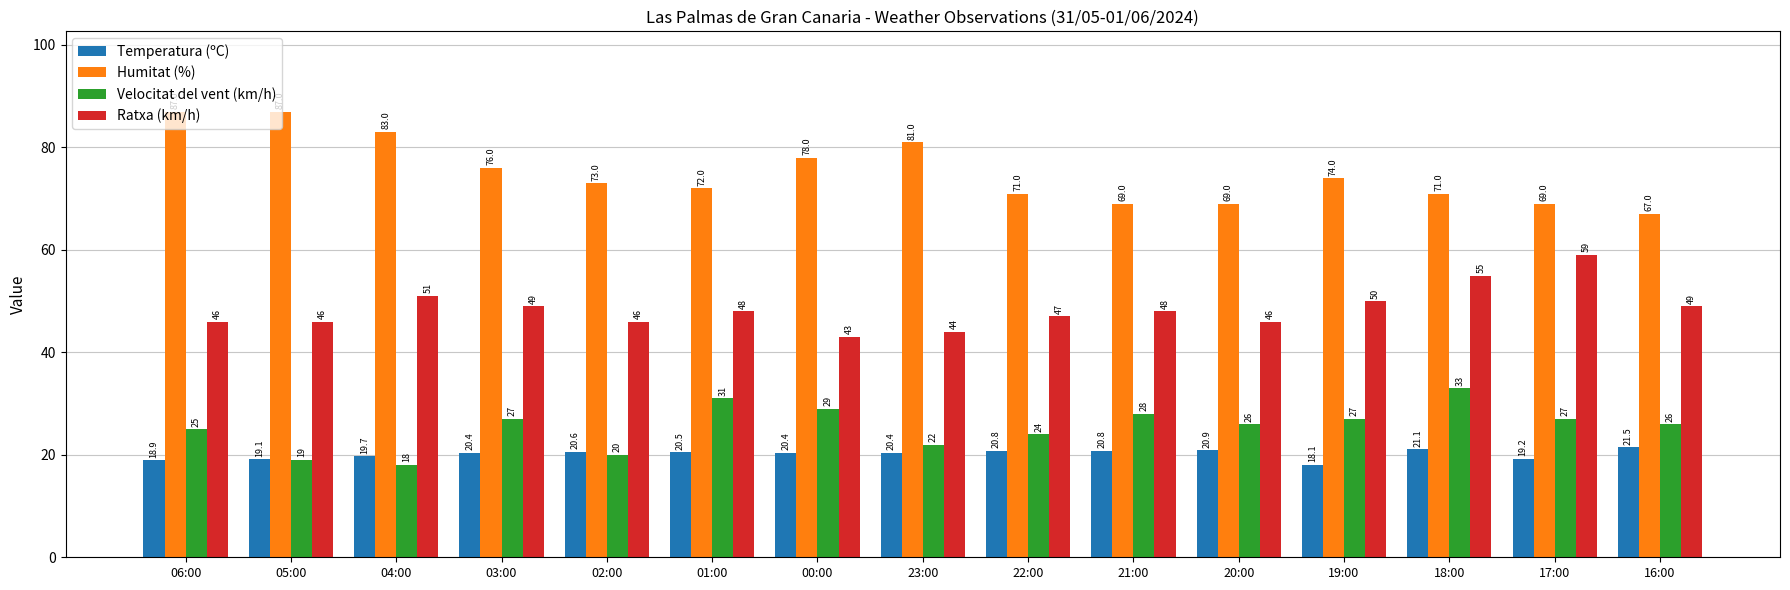

What is the label of the 12th bar from the right?

03:00